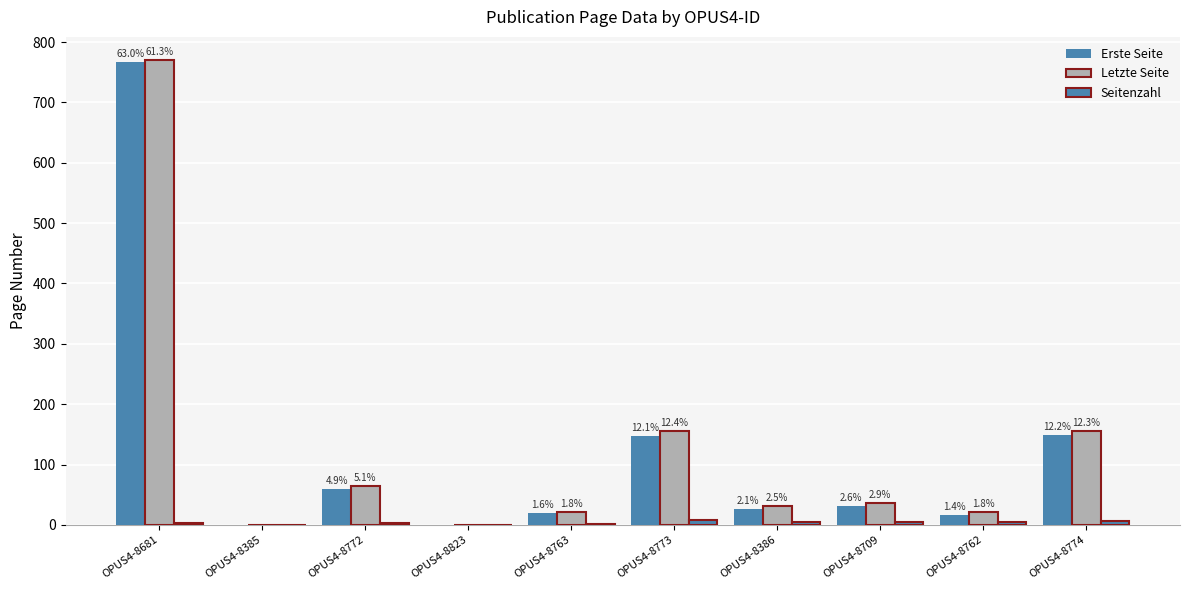

Does the chart contain stacked bars?

No